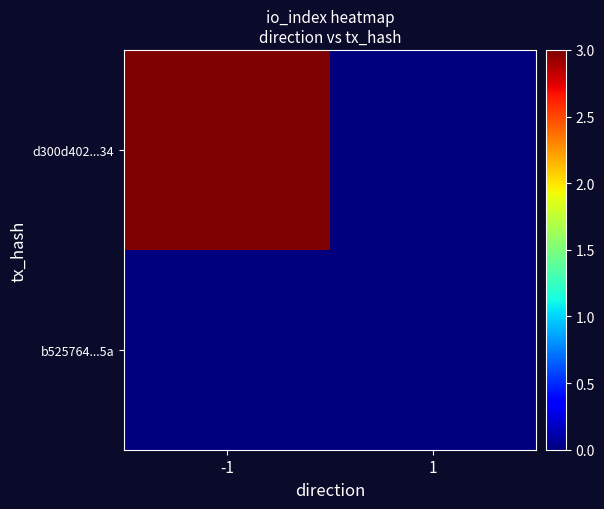

What is the difference between the highest and lowest values at -1?

3